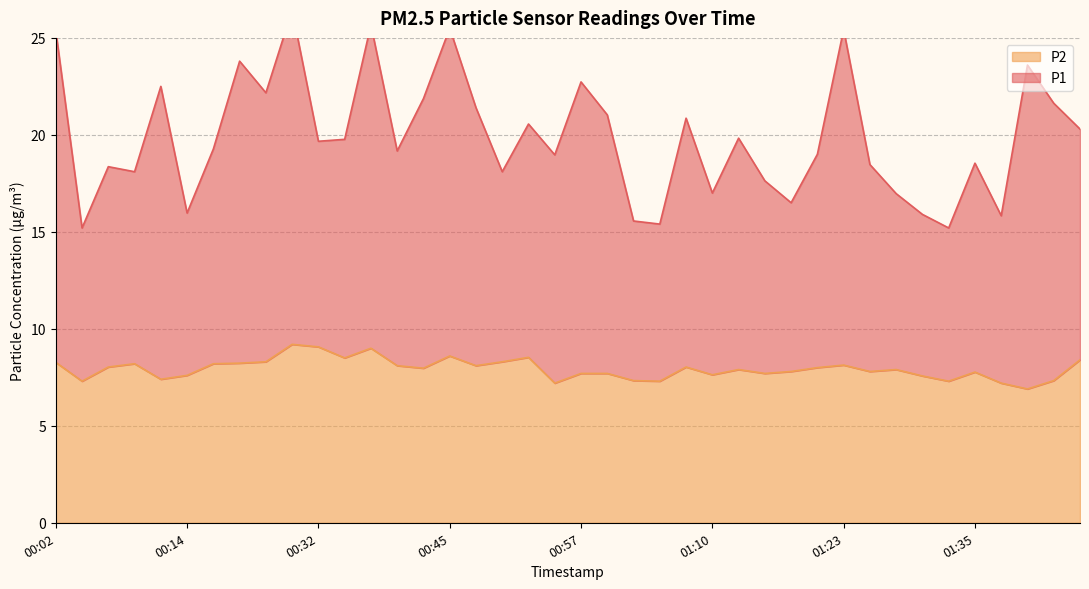

The P1 series shows 17.0 at 01:10. True or false?

True